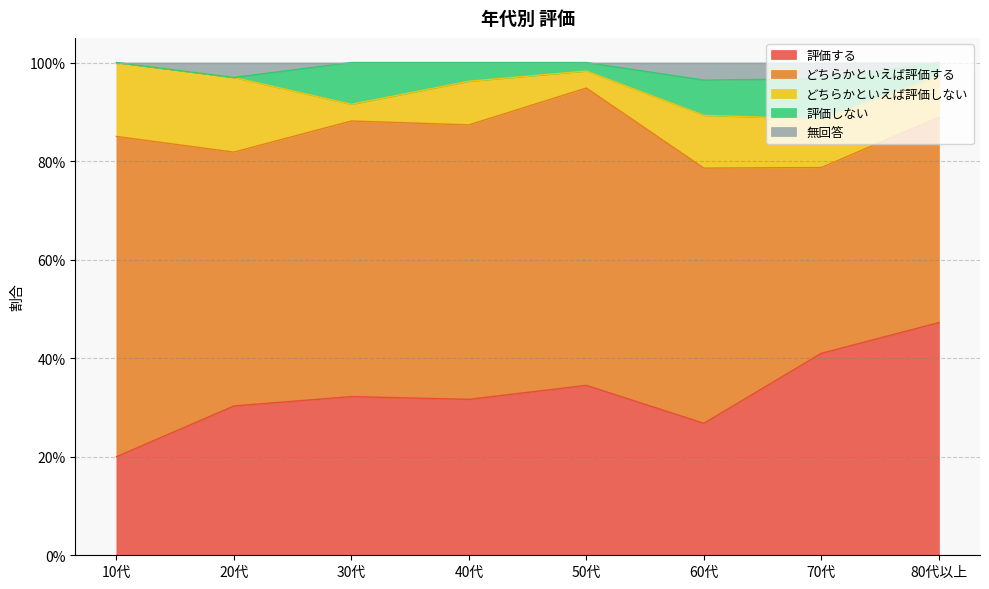

List the labels in order of 評価しない value, largest first.

30代, 70代, 60代, 40代, 80代以上, 50代, 10代, 20代